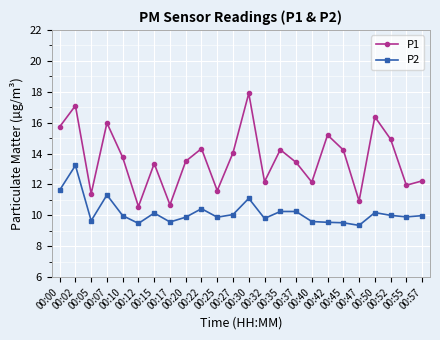

Is it true that P1 equals 11.9 at 00:55?

True